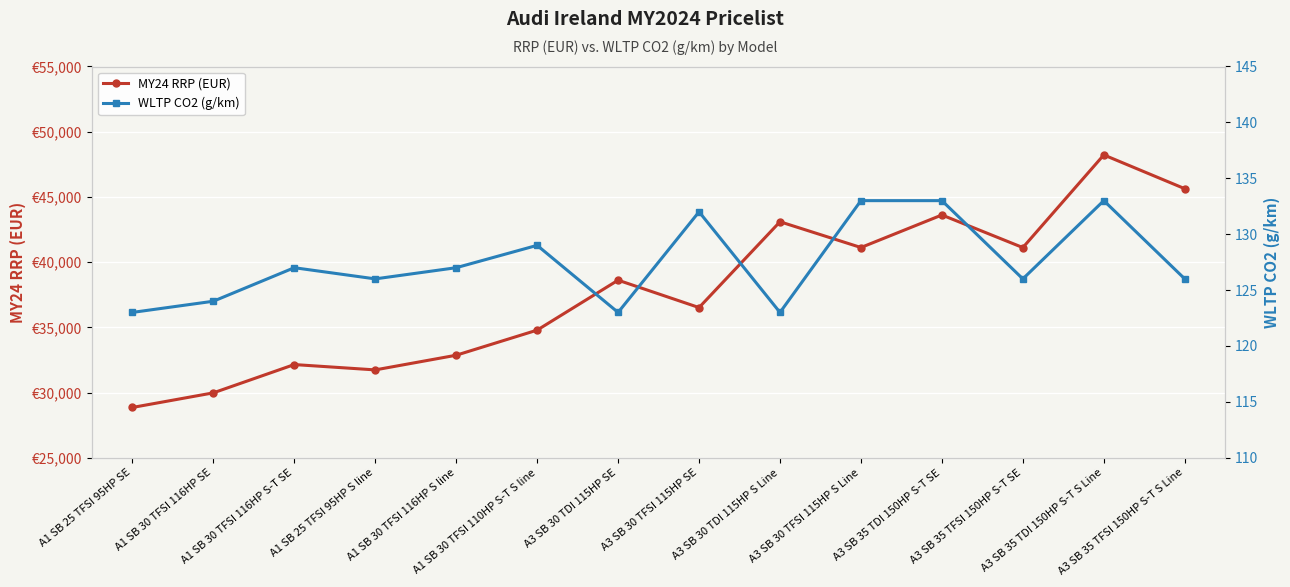

How many values in the MY24 RRP (EUR) series exceed 38615?

6